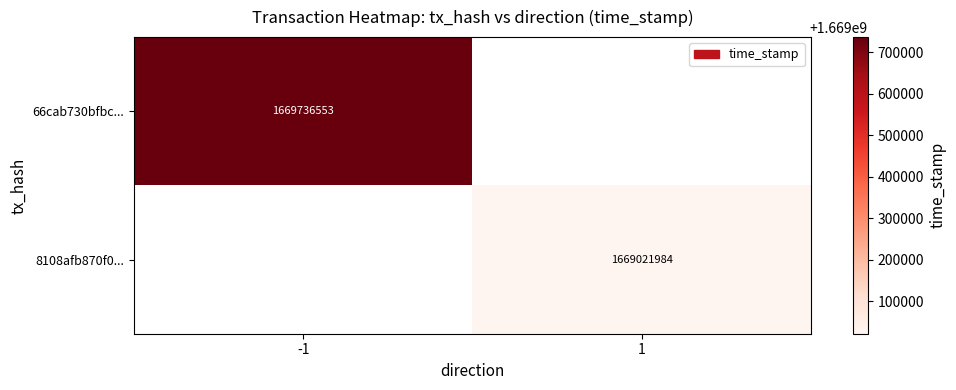

The 8108afb870f0... series shows 465499875 at 1. True or false?

False